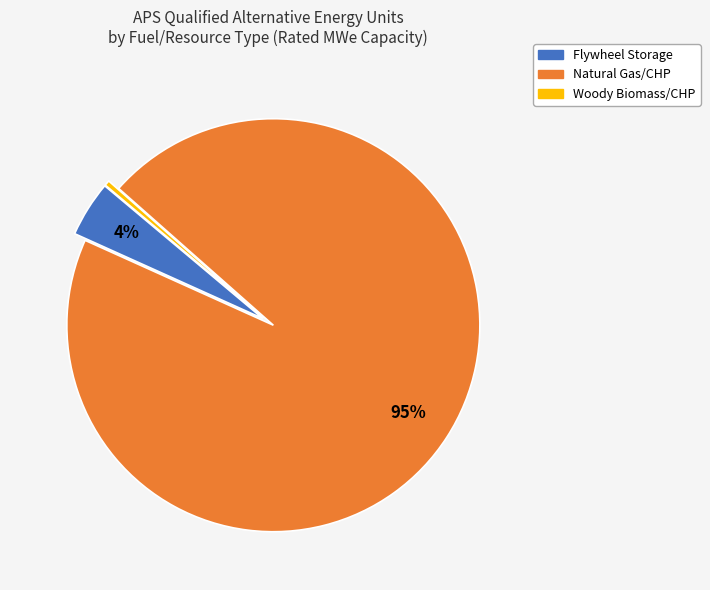

To the nearest percent, what is the average slice percentage?

33%